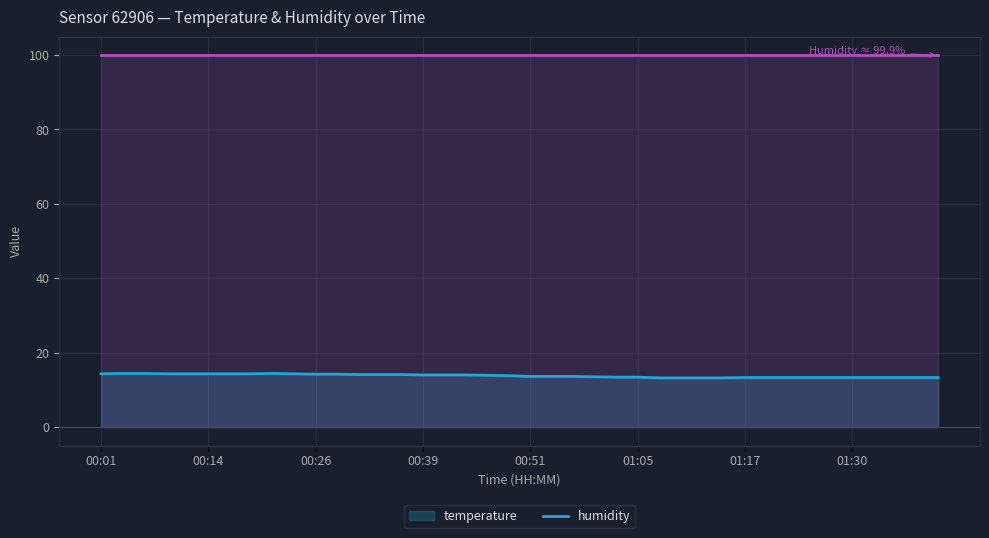

At which label is the value closest to 13?

01:07